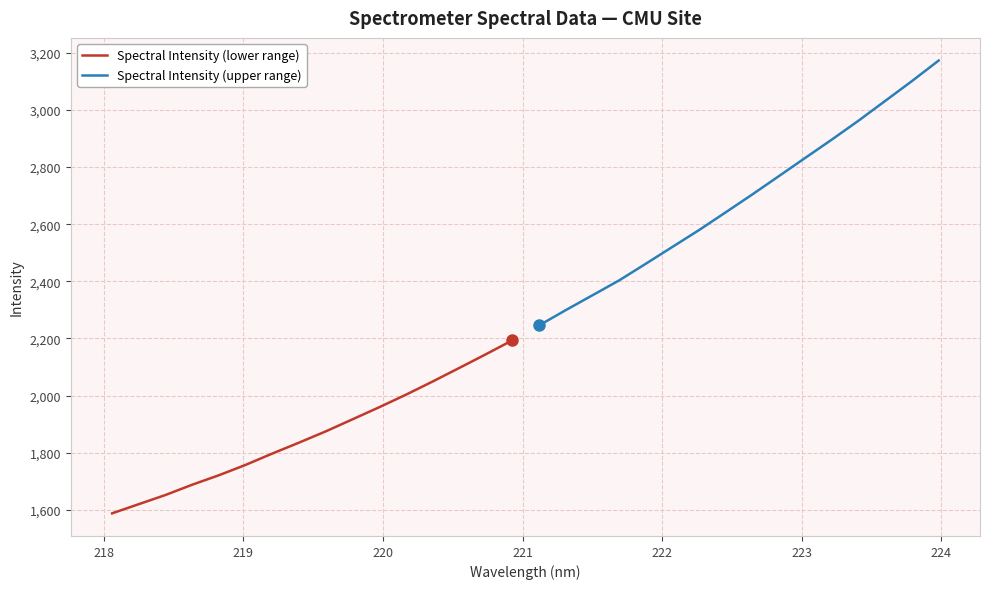

Rank the series by their maximum value, from highest to lowest.

Spectral Intensity (upper range), Spectral Intensity (lower range)